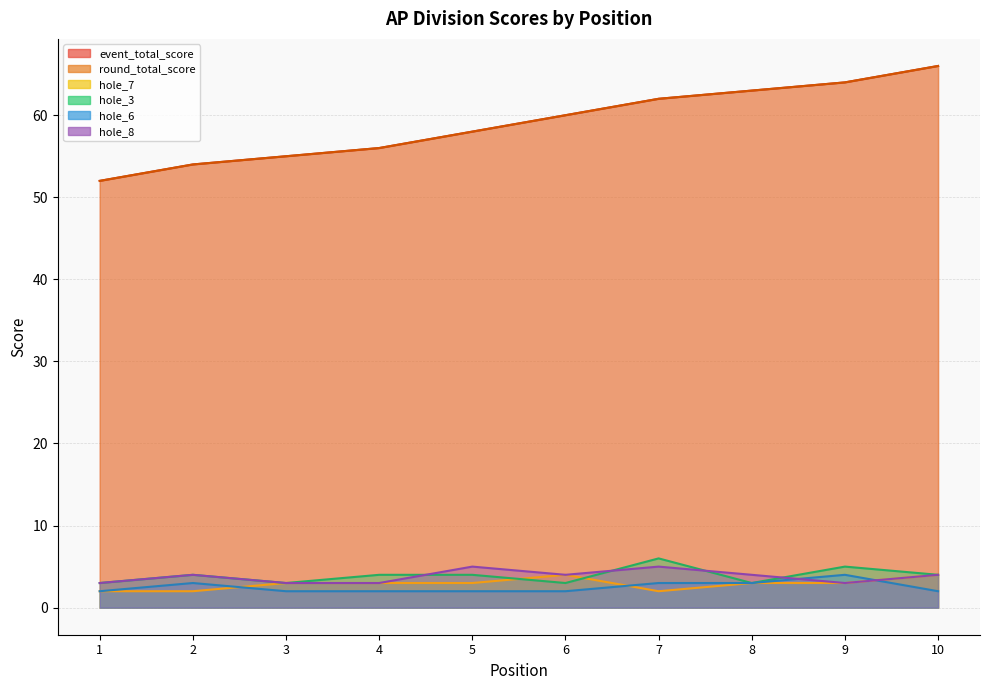

List the labels in order of hole_6 value, smallest first.

1, 3, 4, 5, 6, 10, 2, 7, 8, 9